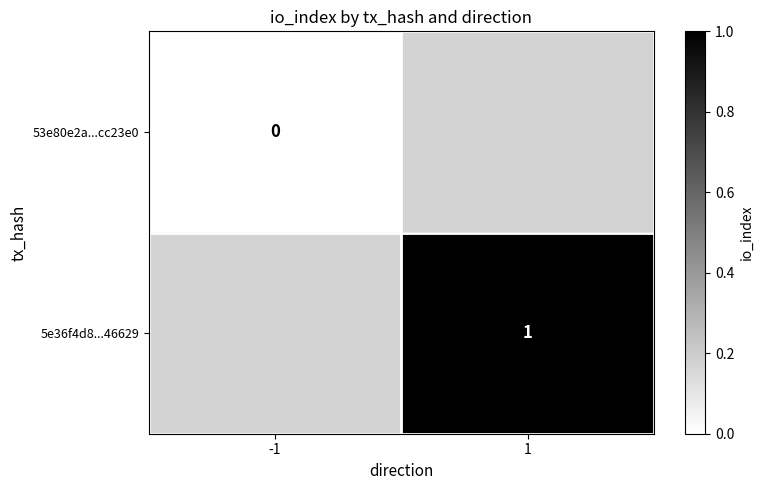

How many distinct data groups are displayed?

2